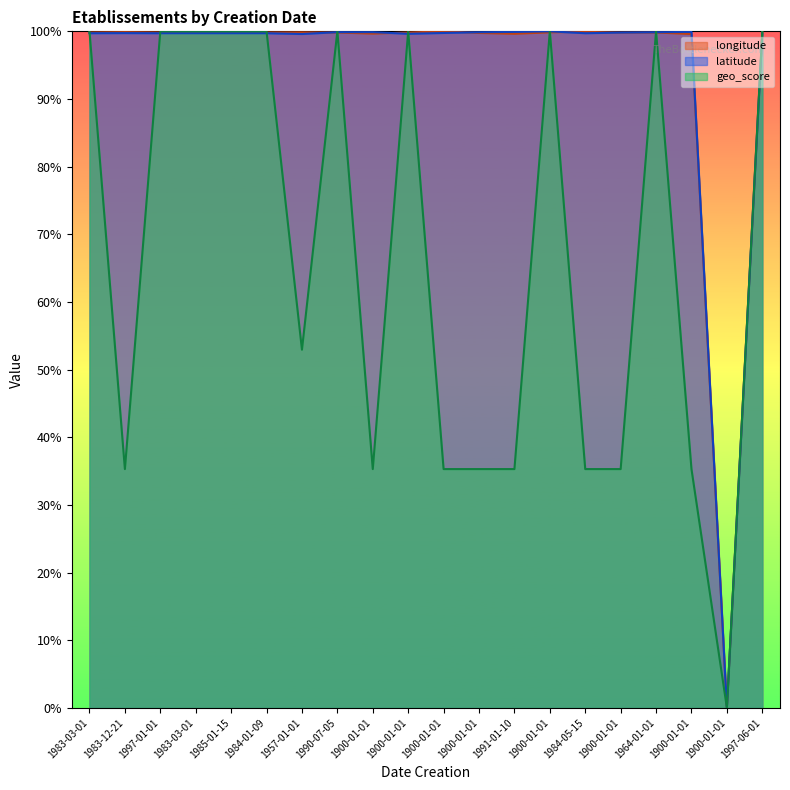

What is the approximate value of geo_score at 1900-01-01?

0.4